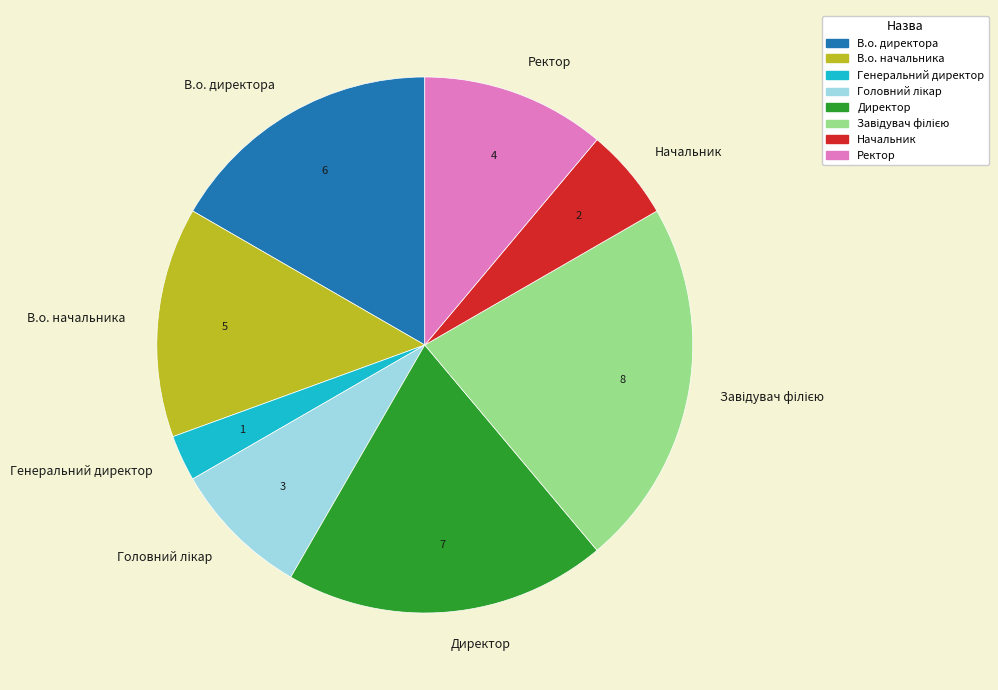

Approximately how many times larger is the value at Ректор compared to В.о. директора?

0.7